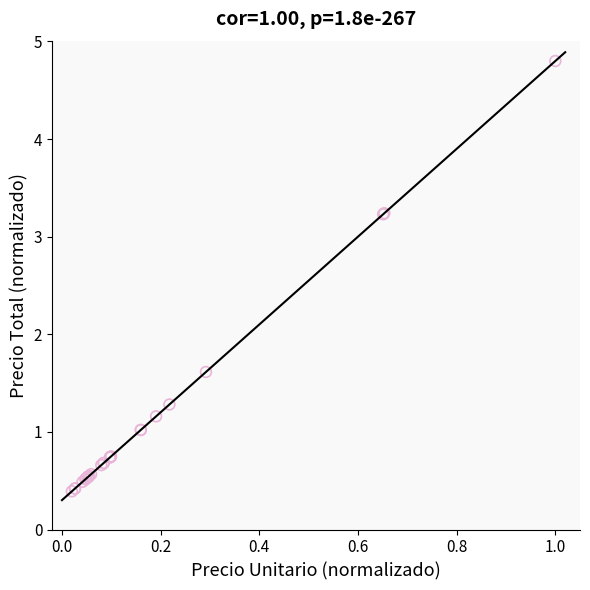

What Y value in the scatter plot is closest to 2?

1.6